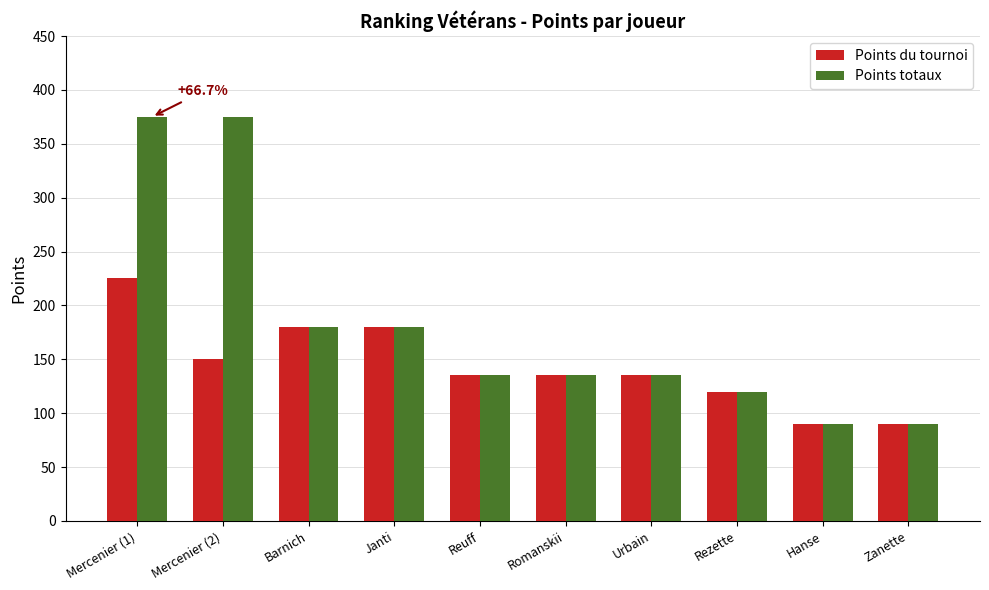

Which category has the highest value in the Points du tournoi series?

Mercenier (1)